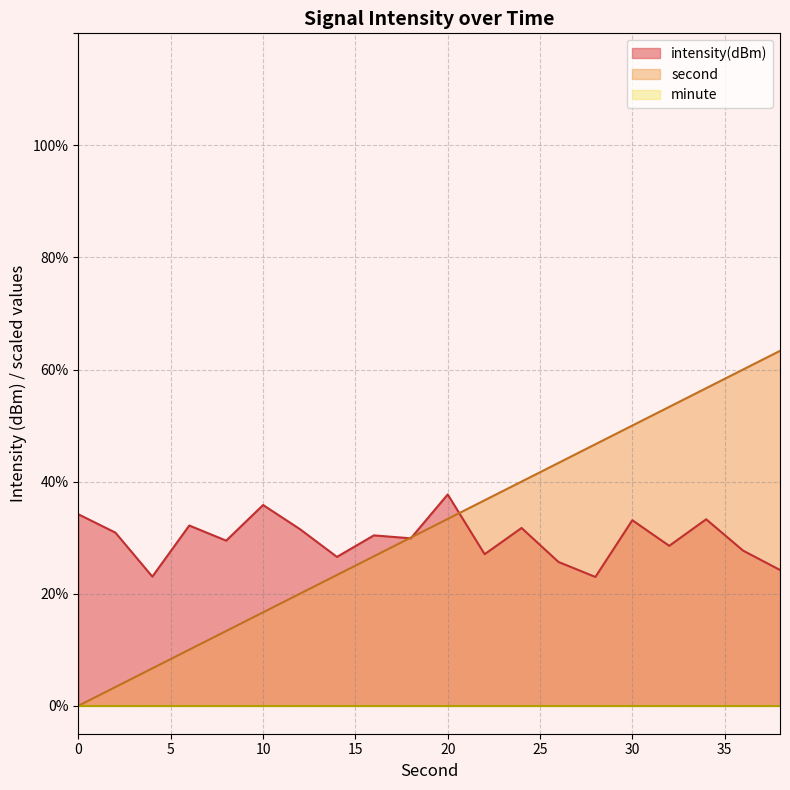

The value of intensity(dBm) at 26 is 44.6. True or false?

False